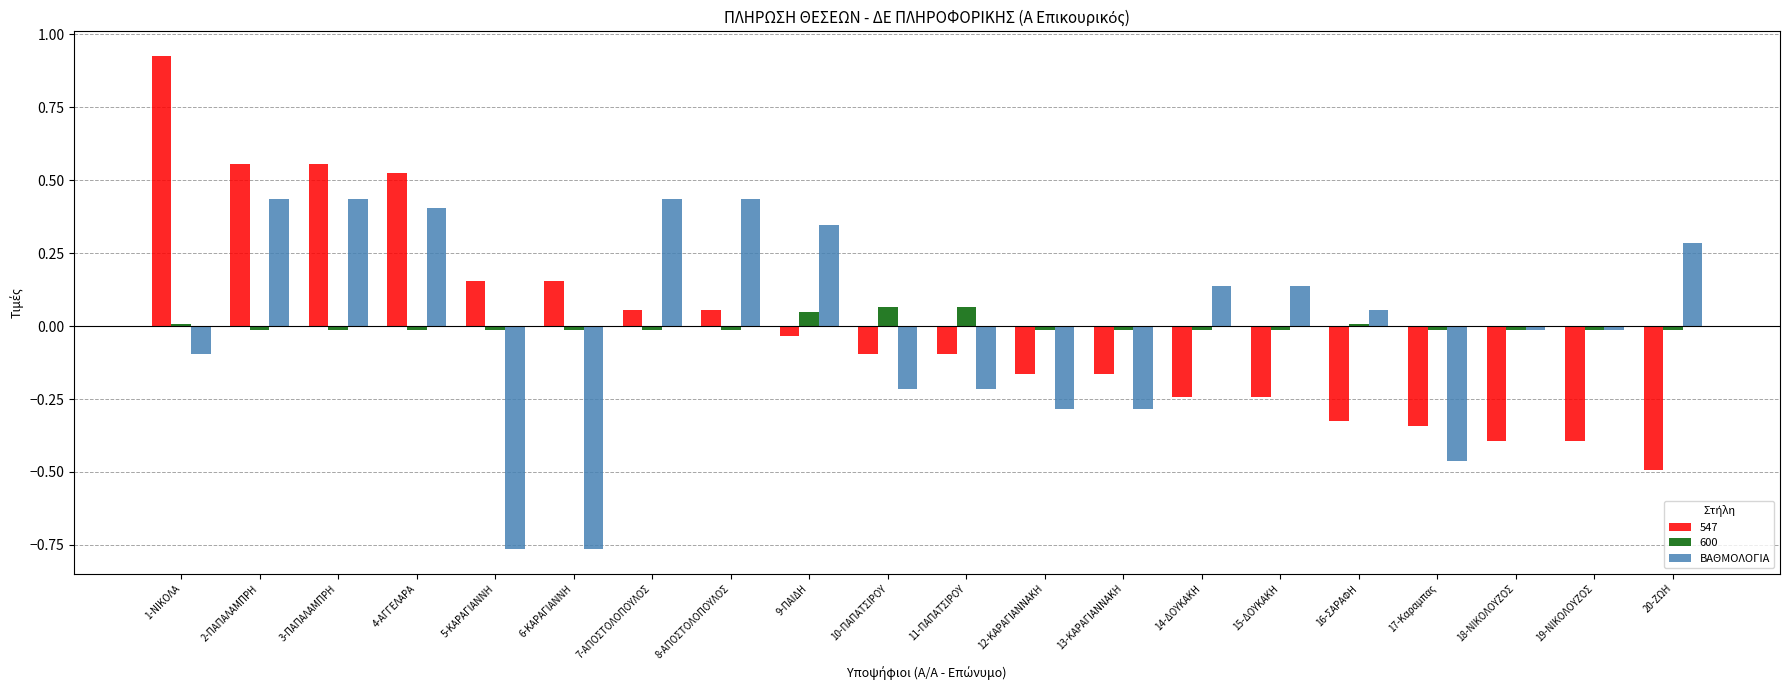

Count the number of data series in this chart.

3